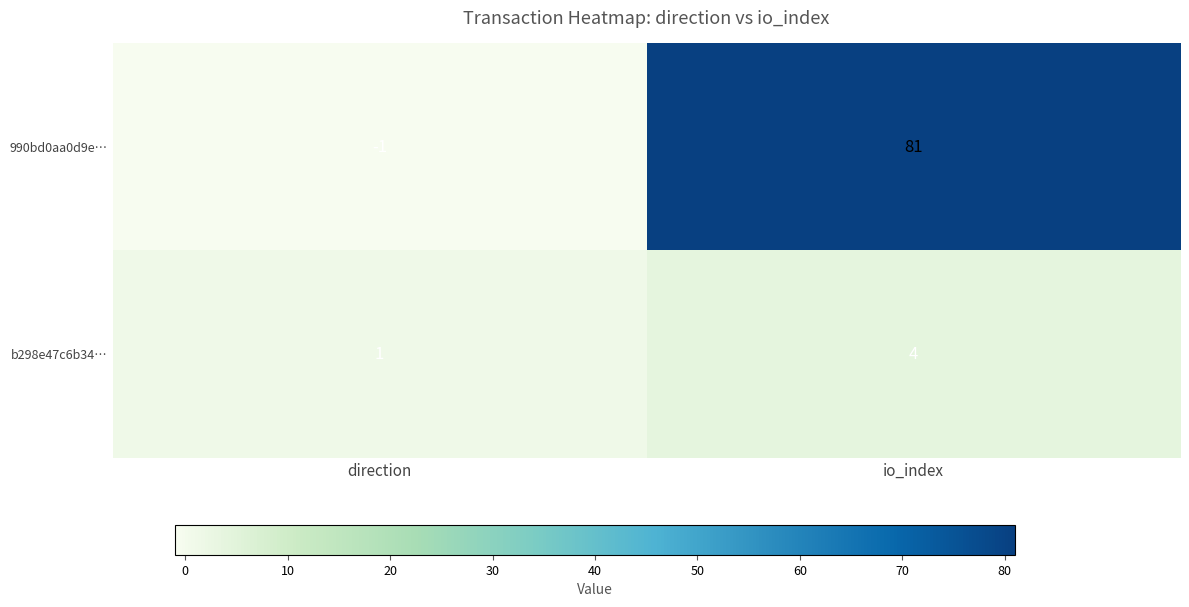

Read the 990bd0aa0d9e… value at io_index.

81